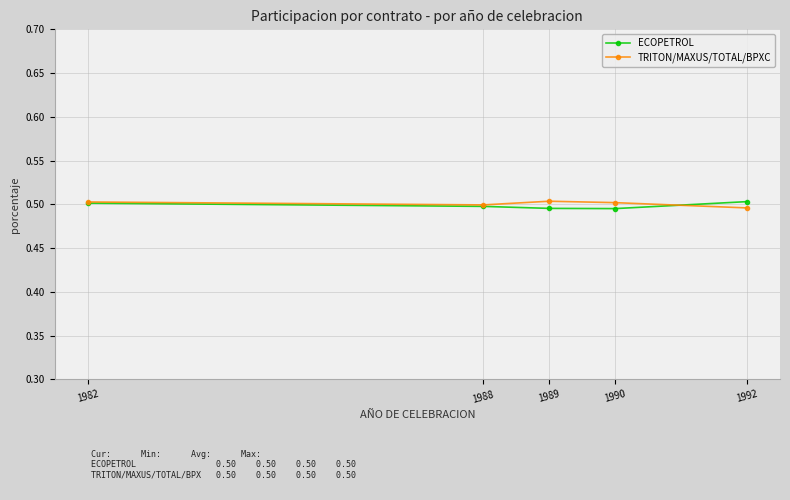

True or false: ECOPETROL has more than 0 points higher than both neighbors.

False